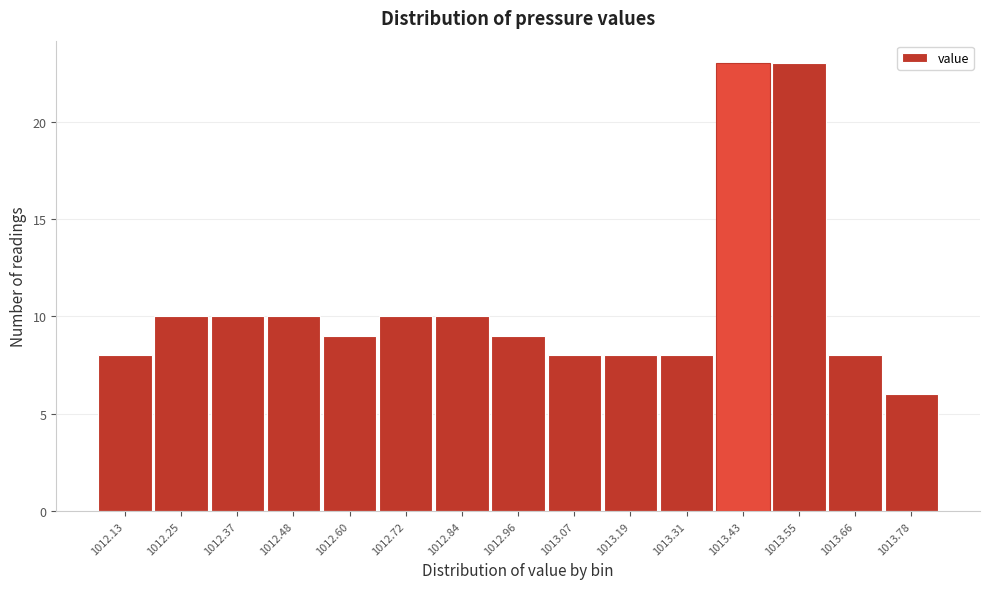

Reading left to right, what are all the values shown in this chart?

8	10	10	10	9	10	10	9	8	8	8	23	23	8	6